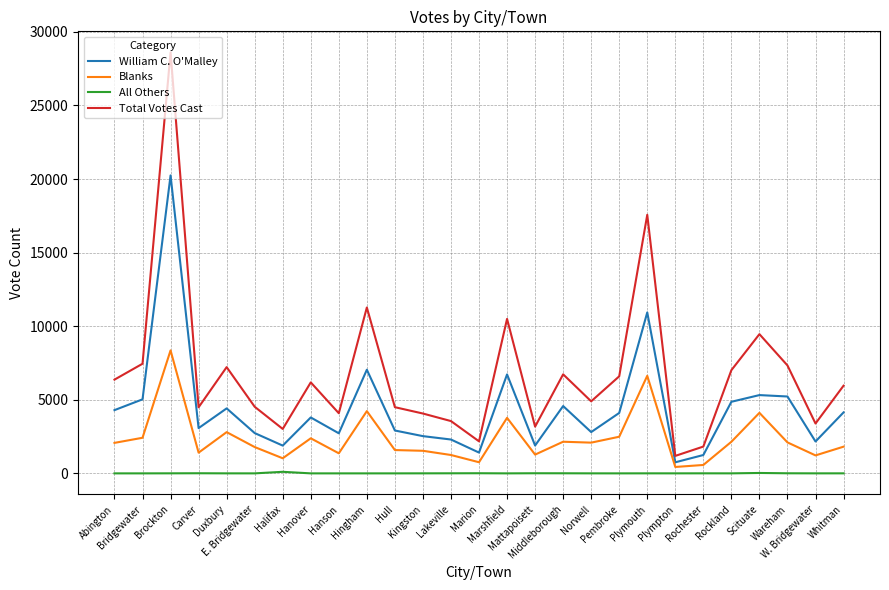

What is the approximate value of Total Votes Cast at Pembroke, to the nearest 100?

6600